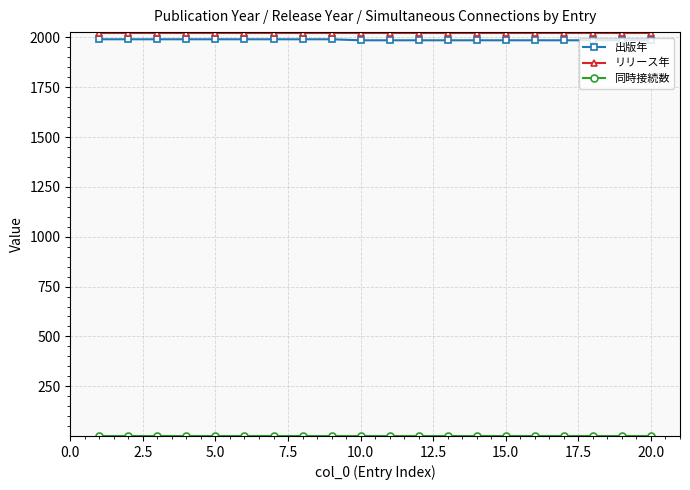

What is the sum of all 出版年 values?

39765